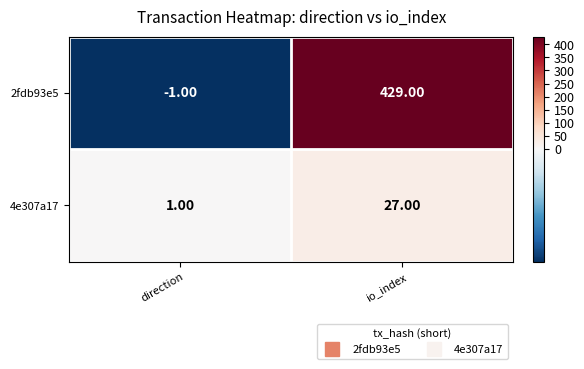

Which series has the largest range (max minus min)?

2fdb93e5